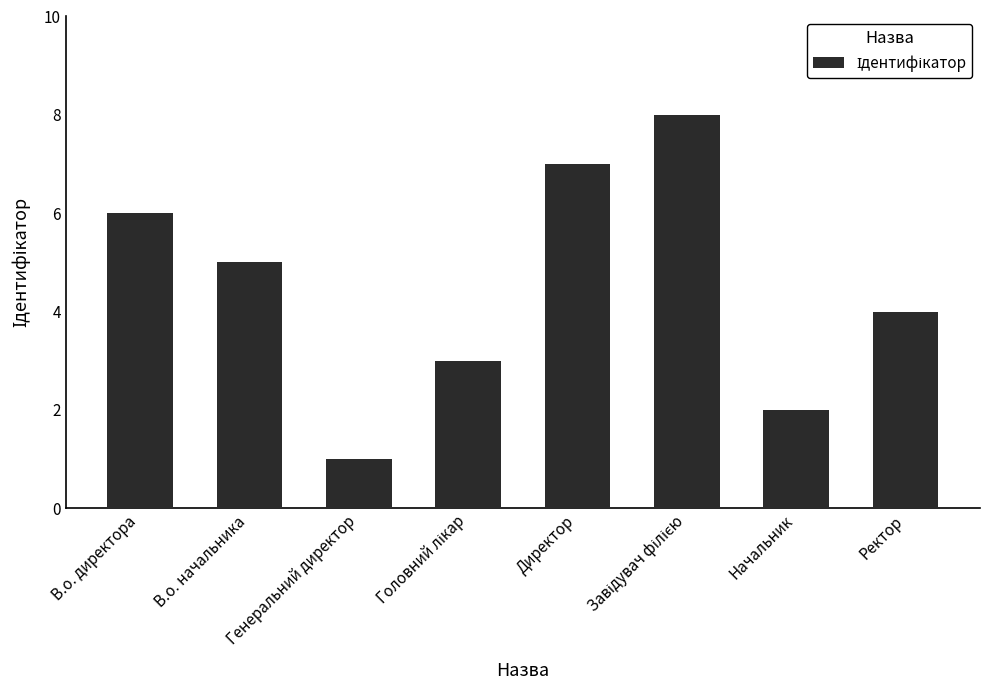

The value at Директор is 3. True or false?

False